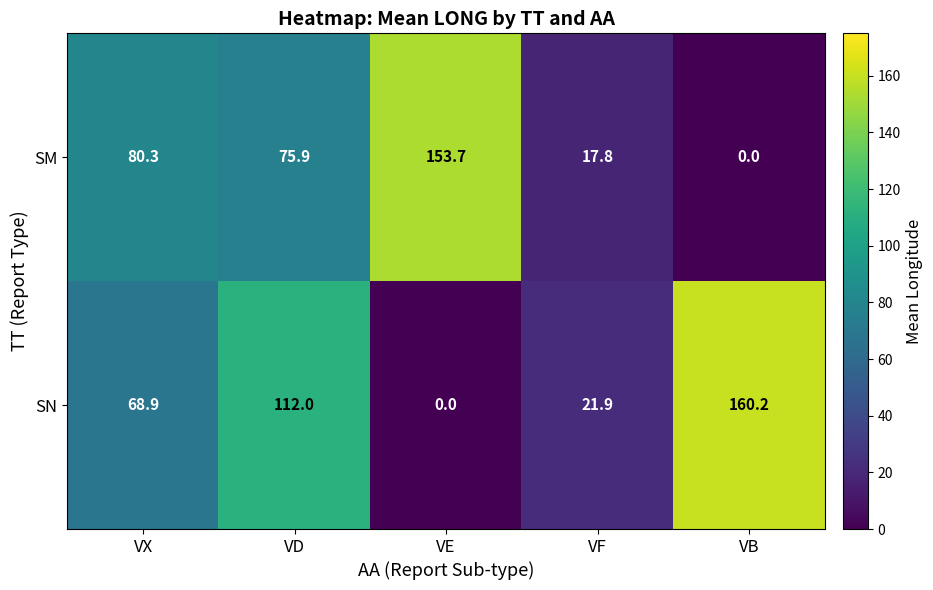

Rank the series at VX from highest to lowest value.

SM, SN